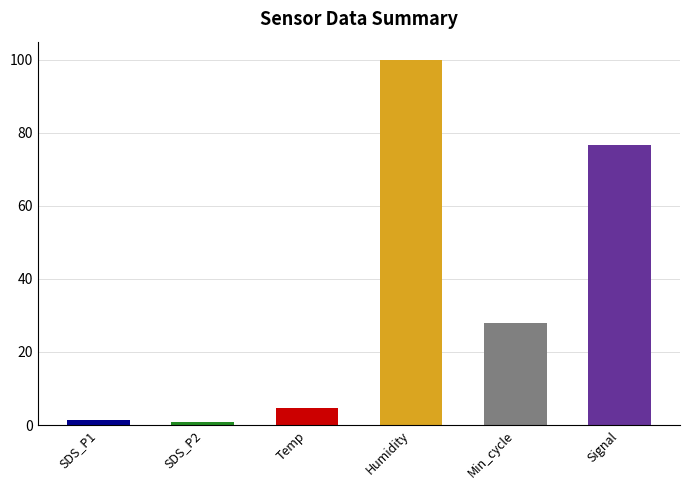

Are the bars grouped side by side (vs. stacked)?

No